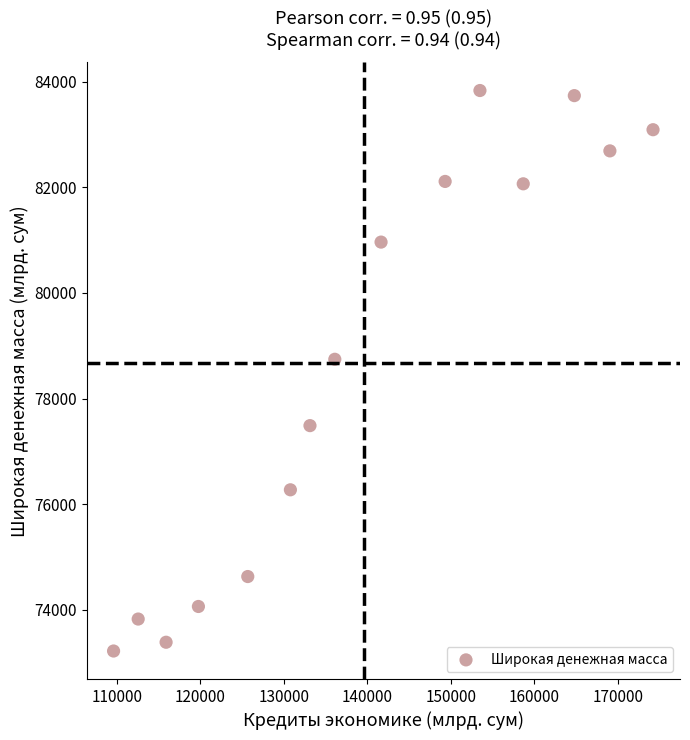

What is the range of Y values (max minus min)?

10606.7